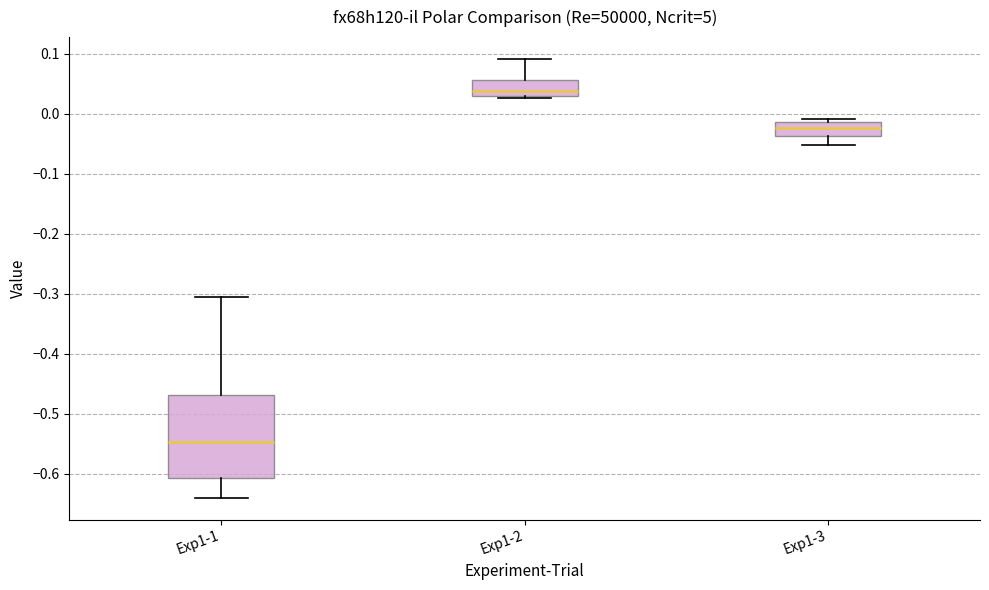

Which box's median line is the highest?

Exp1-2